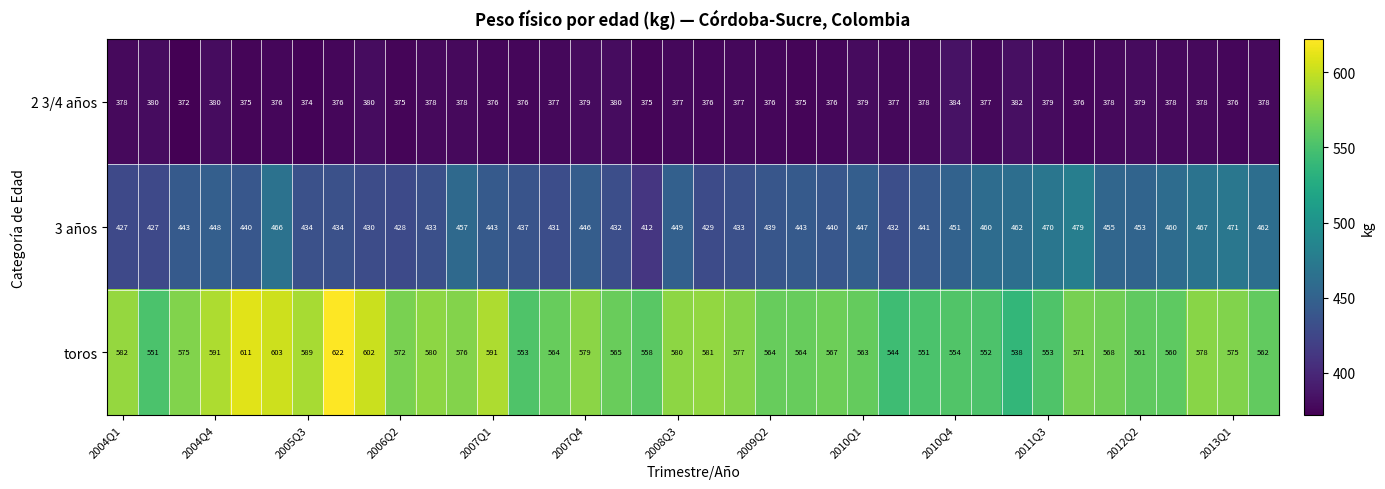

Which series has the largest total across all categories?

toros